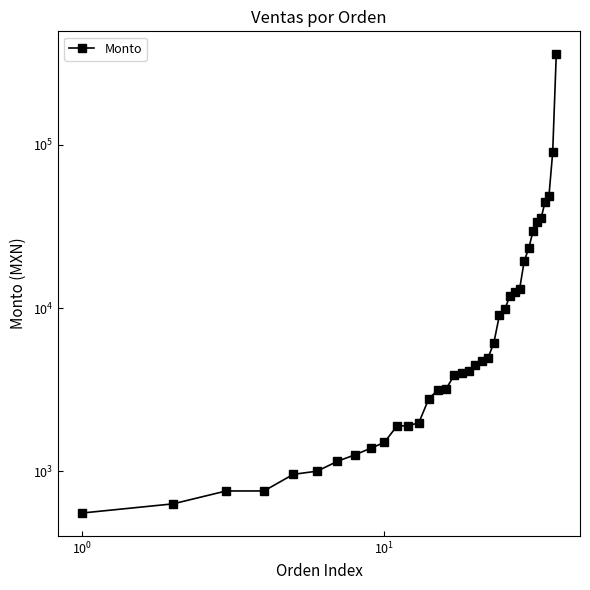

What is the smallest value displayed?

553.5